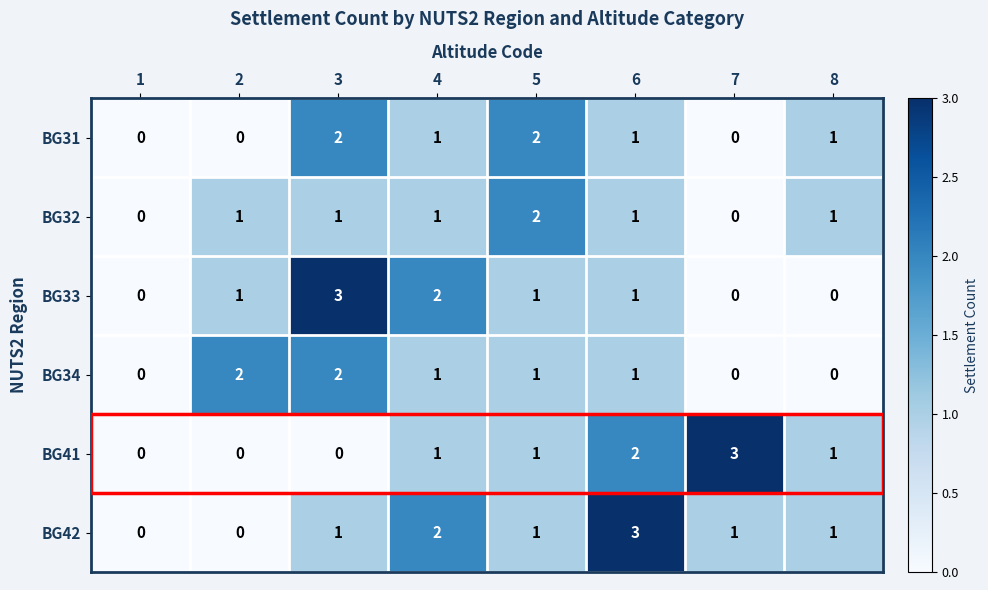

Is it true that BG41 equals 2 at 6?

True